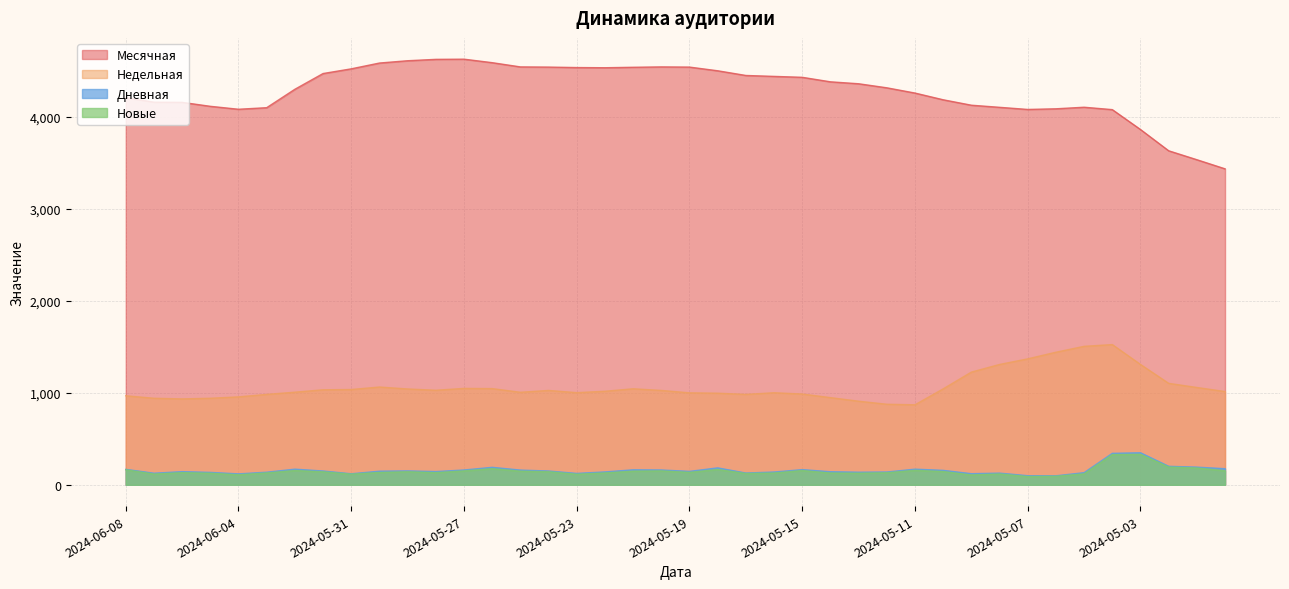

True or false: Недельная and Месячная cross at least once.

False